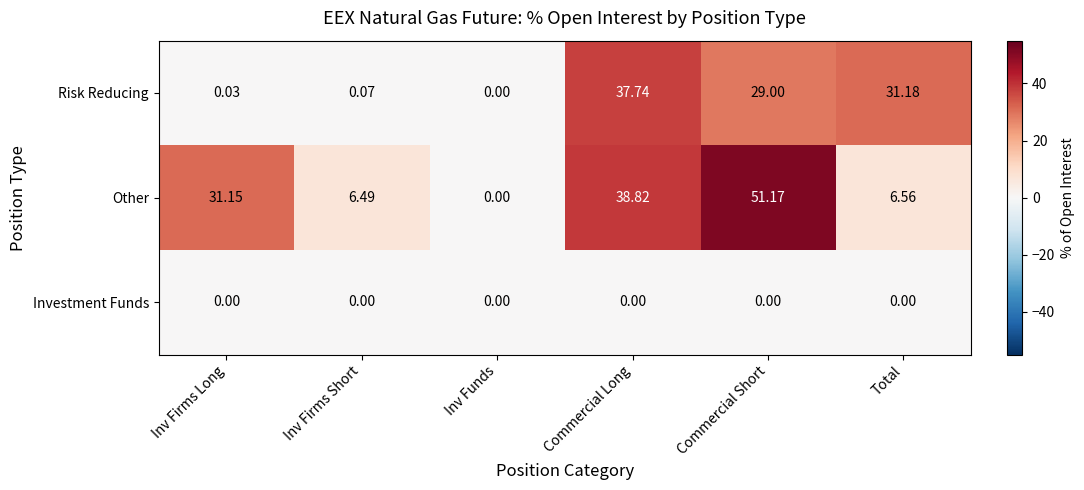

List the series in order of their overall mean, highest first.

Other, Risk Reducing, Investment Funds